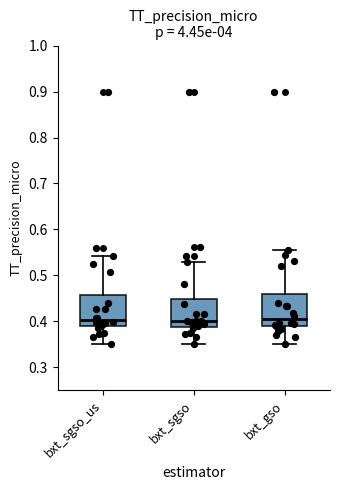

Reading left to right, transcribe this box plot: for each box, give where its median line is, the range the box spans, and where its two whiskers end, as read against the y-axis. The values are not printed on the chart, so give them approximately, as read against the axis.

bxt_sgso_us: median 0.40, box 0.39 to 0.46, whiskers 0.35 to 0.54
bxt_sgso: median 0.40, box 0.39 to 0.45, whiskers 0.35 to 0.53
bxt_gso: median 0.40, box 0.39 to 0.46, whiskers 0.35 to 0.56